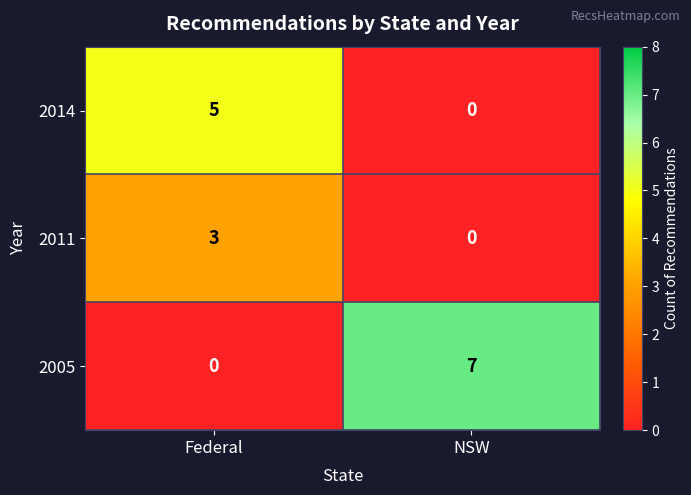

Rank the series by their average value, from highest to lowest.

2005, 2014, 2011